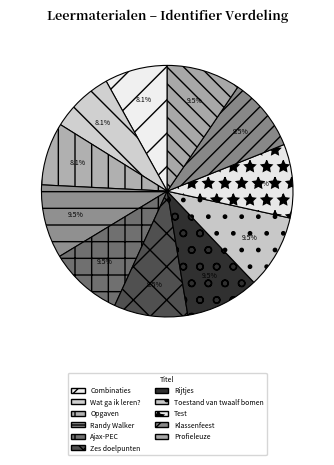

To the nearest percent, what is the combined percentage of Zes doelpunten and Combinaties?

18%